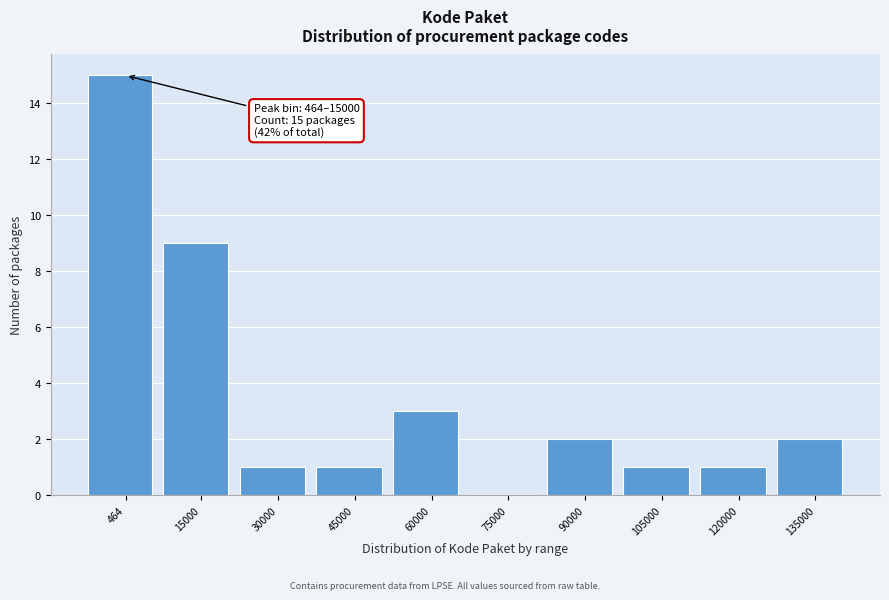

Reading right to left, transcribe all the data shown in this chart.

135000=2	120000=1	105000=1	90000=2	75000=0	60000=3	45000=1	30000=1	15000=9	464=15